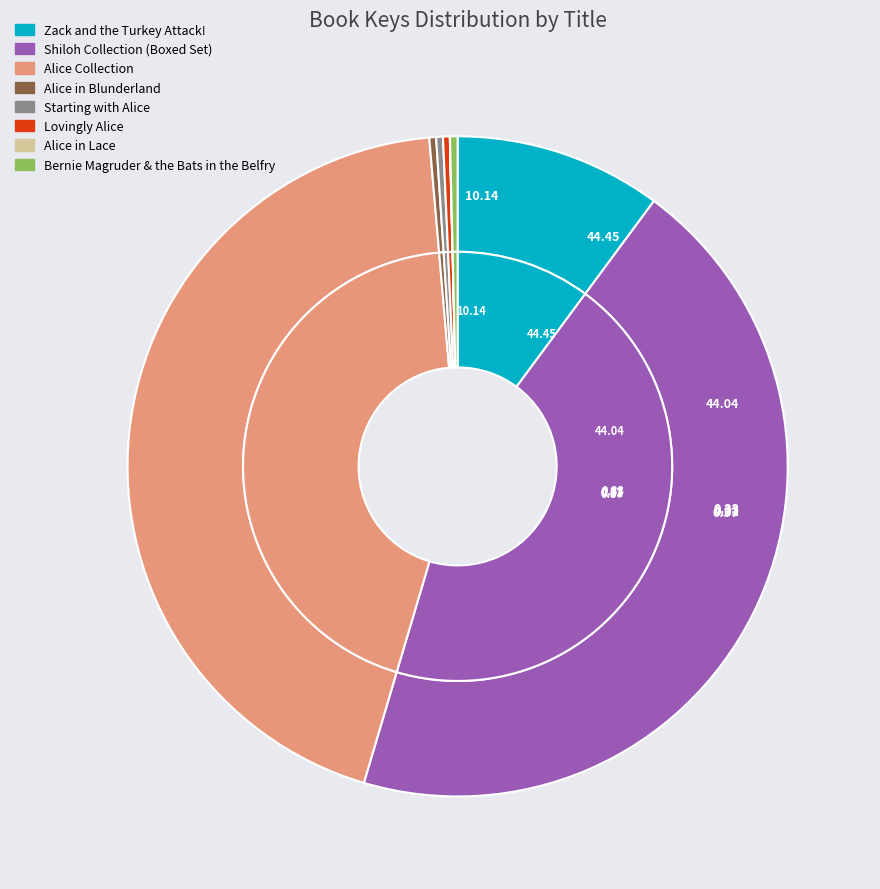

Does any single category account for the majority?

No